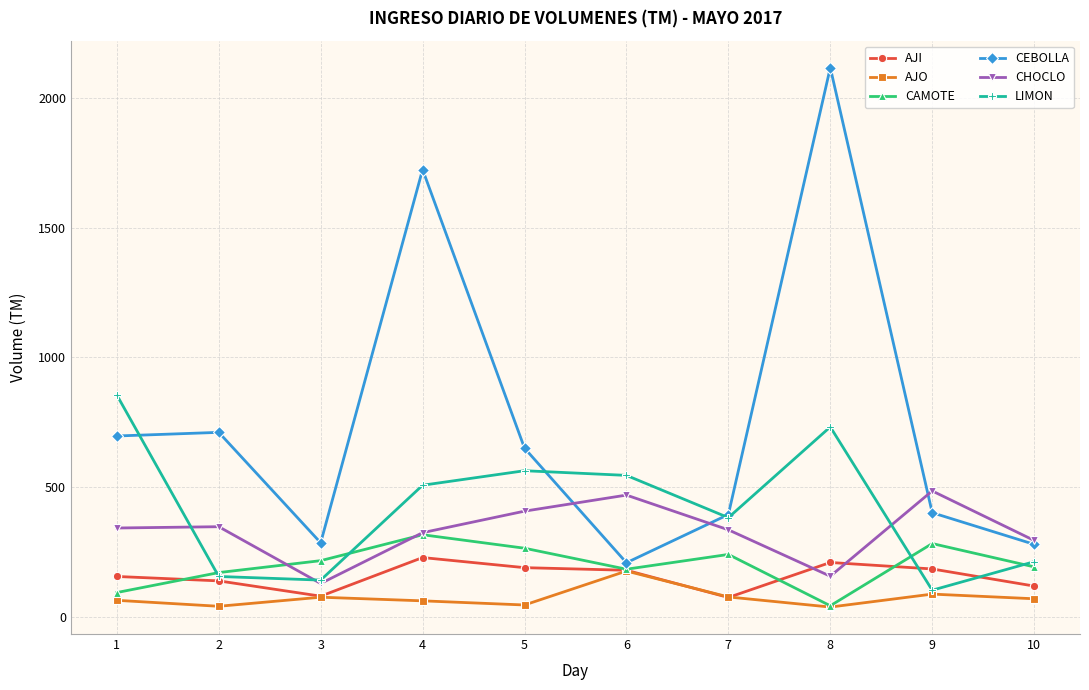

How many lines are shown in the chart?

6